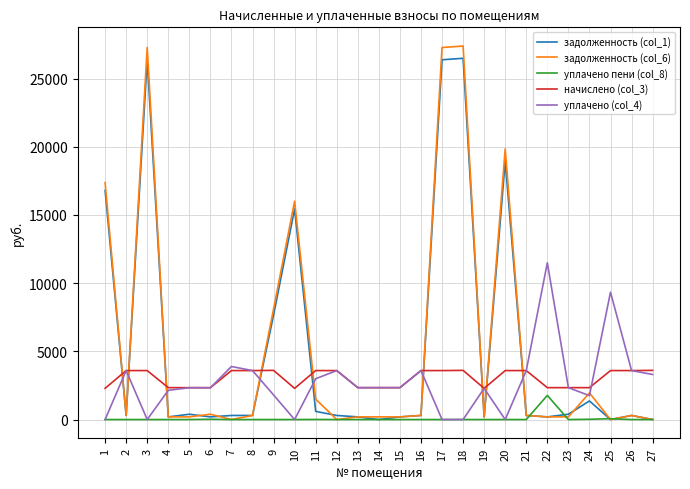

Which series has the largest range (max minus min)?

задолженность (col_6)